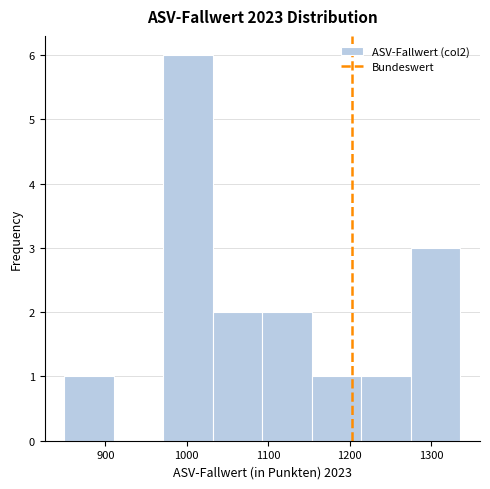

Reading left to right, transcribe this chart: for each bar, give the range it covers on the x-axis and its height. Neither the bar edges nor the heights are printed on the chart, so give them approximately, as read against the axes.

850 to 910: 1
910 to 970: 0
970 to 1030: 6
1030 to 1090: 2
1090 to 1150: 2
1150 to 1210: 1
1210 to 1270: 1
1270 to 1340: 3